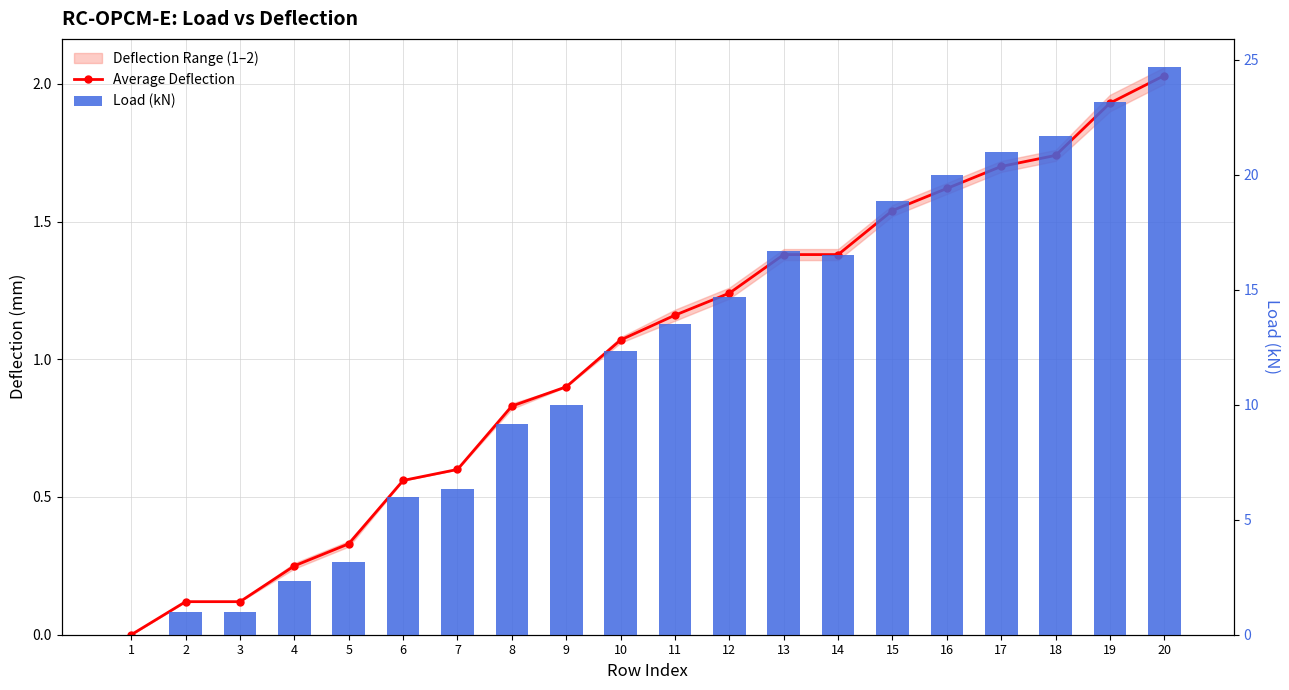

What is the difference between the Average Deflection values at 9 and 5?

0.6